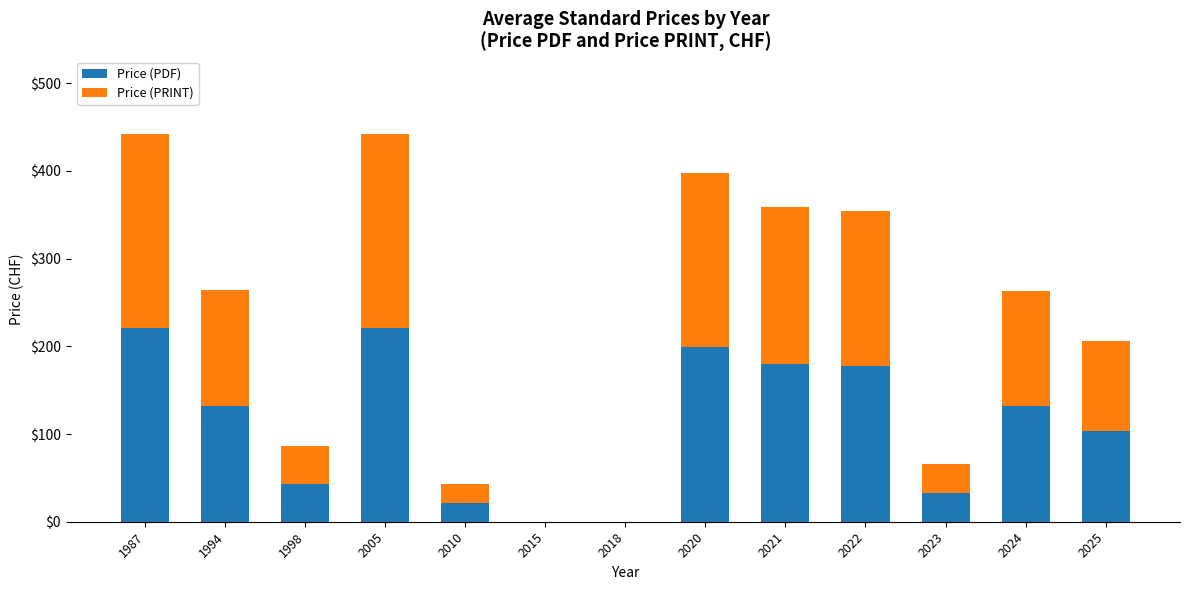

Are the bars horizontal?

No